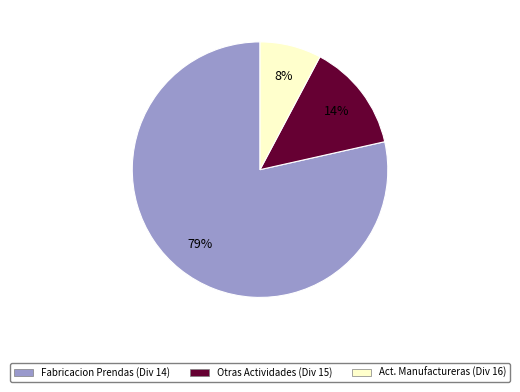

To the nearest percent, what is the average slice percentage?

33%